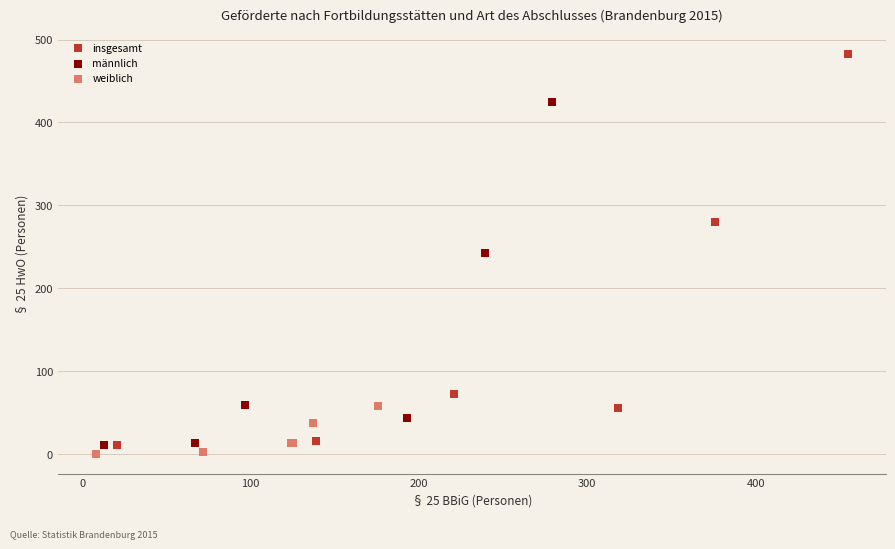

Which series has the widest spread of Y values?

insgesamt